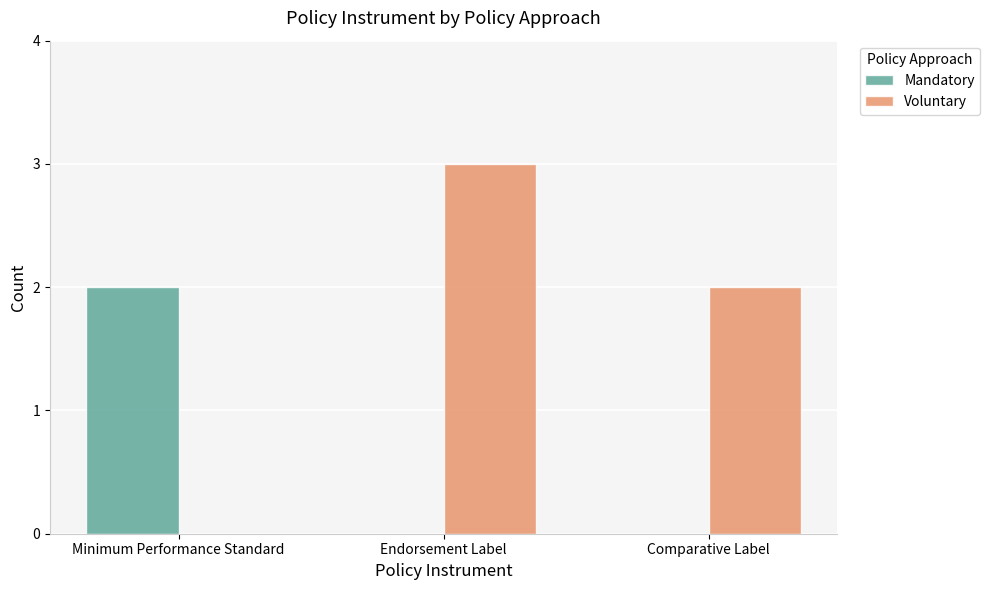

Which series changed the most between Endorsement Label and Comparative Label?

Voluntary